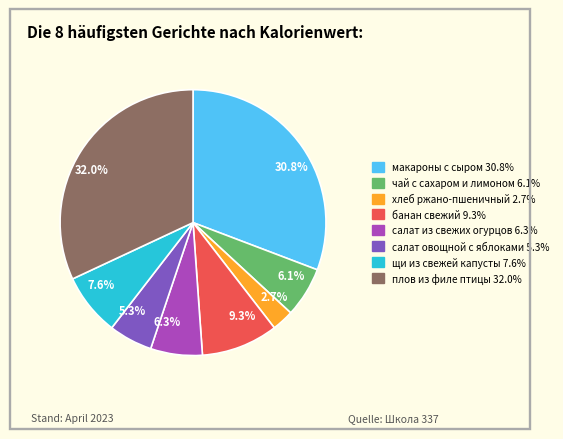

What percentage is NOT represented by 5.3%?

94.7%